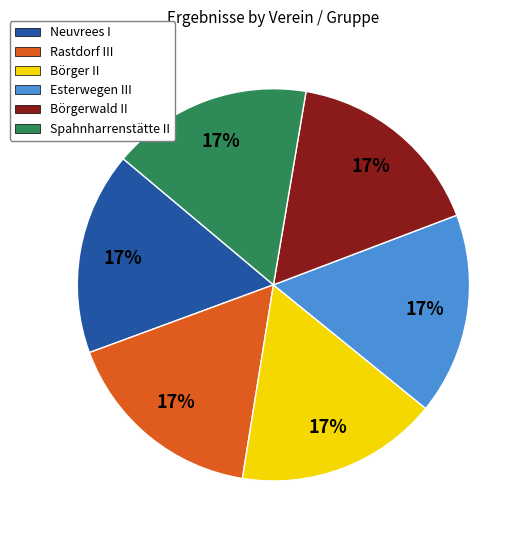

To the nearest percent, what is the combined percentage of Börgerwald II and Rastdorf III?

33%